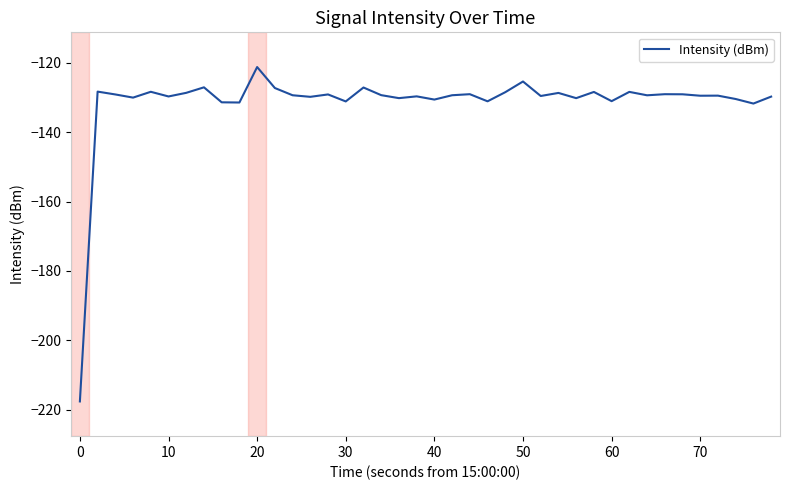

What is the minimum value shown in the chart?

-217.6